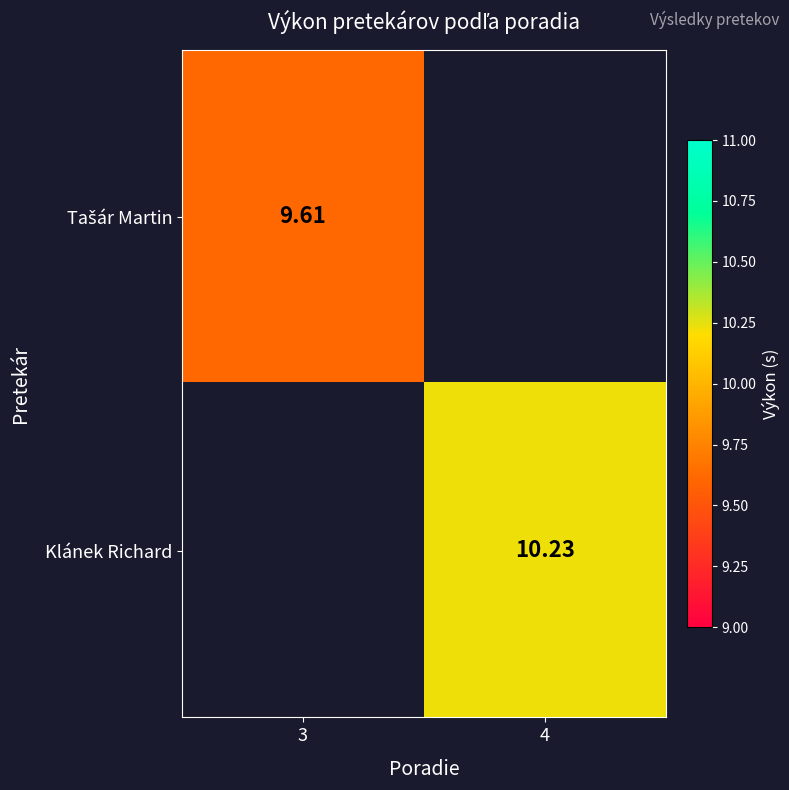

Between 3 and 4, which is larger?

4